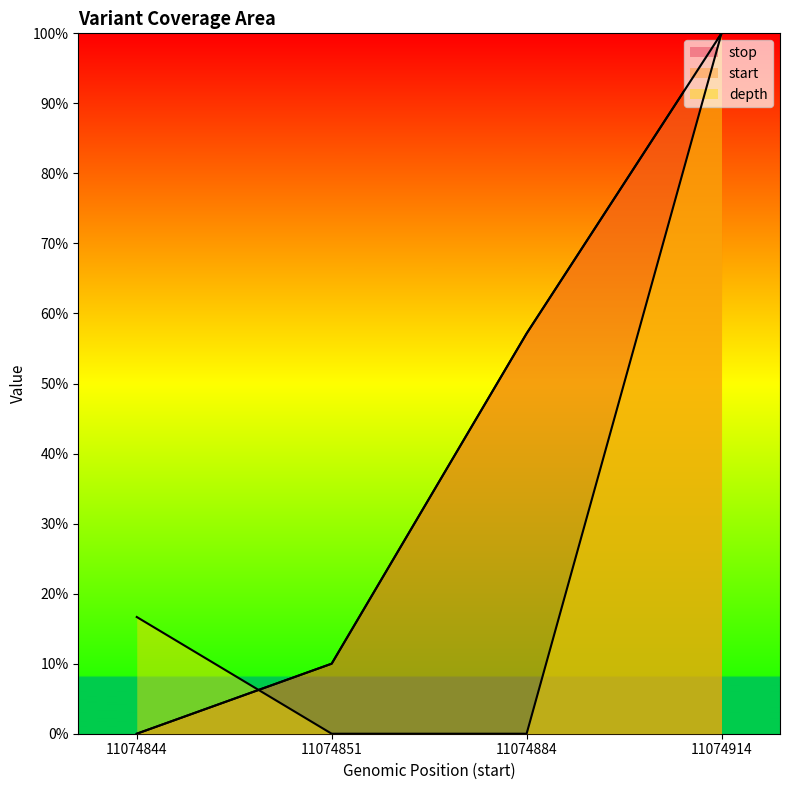

What are all the series names shown in the legend?

start, stop, depth